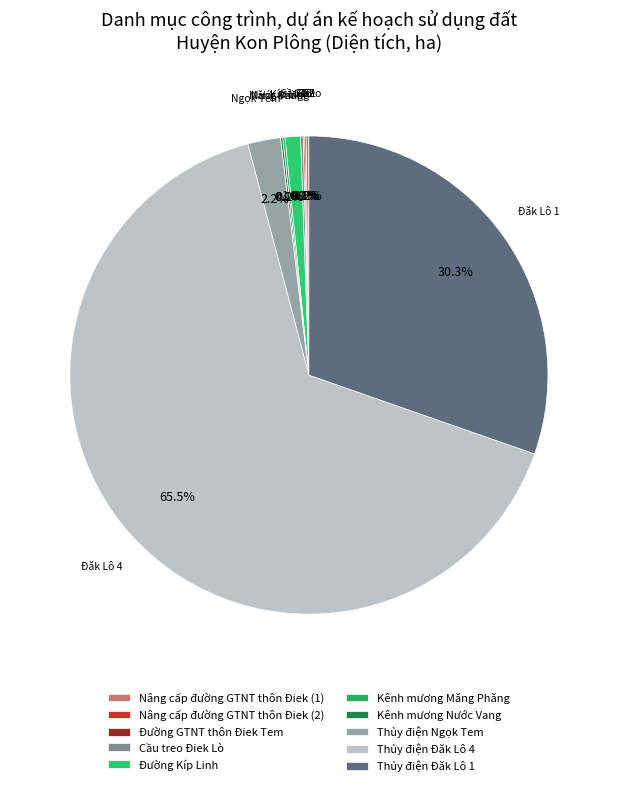

To the nearest percent, what is the difference between the largest and smallest slice percentages?

65%